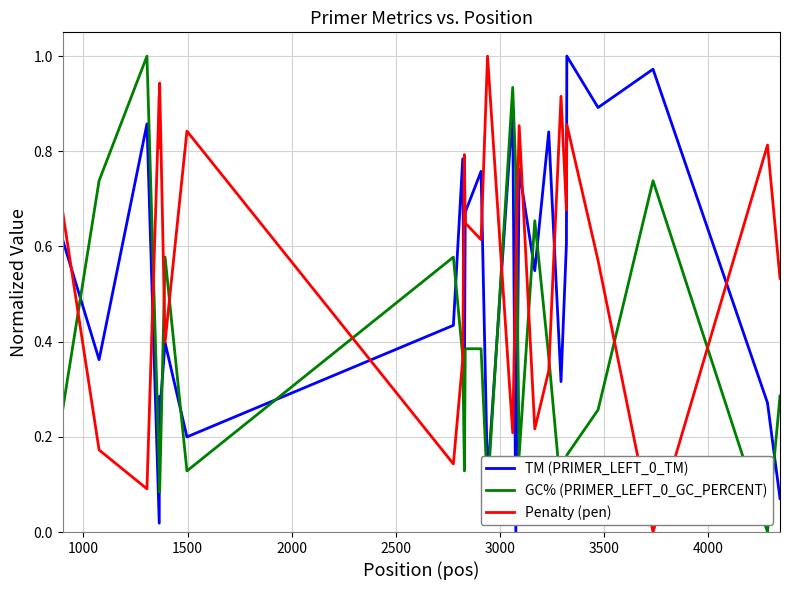

True or false: TM (PRIMER_LEFT_0_TM) and GC% (PRIMER_LEFT_0_GC_PERCENT) intersect in this chart.

True